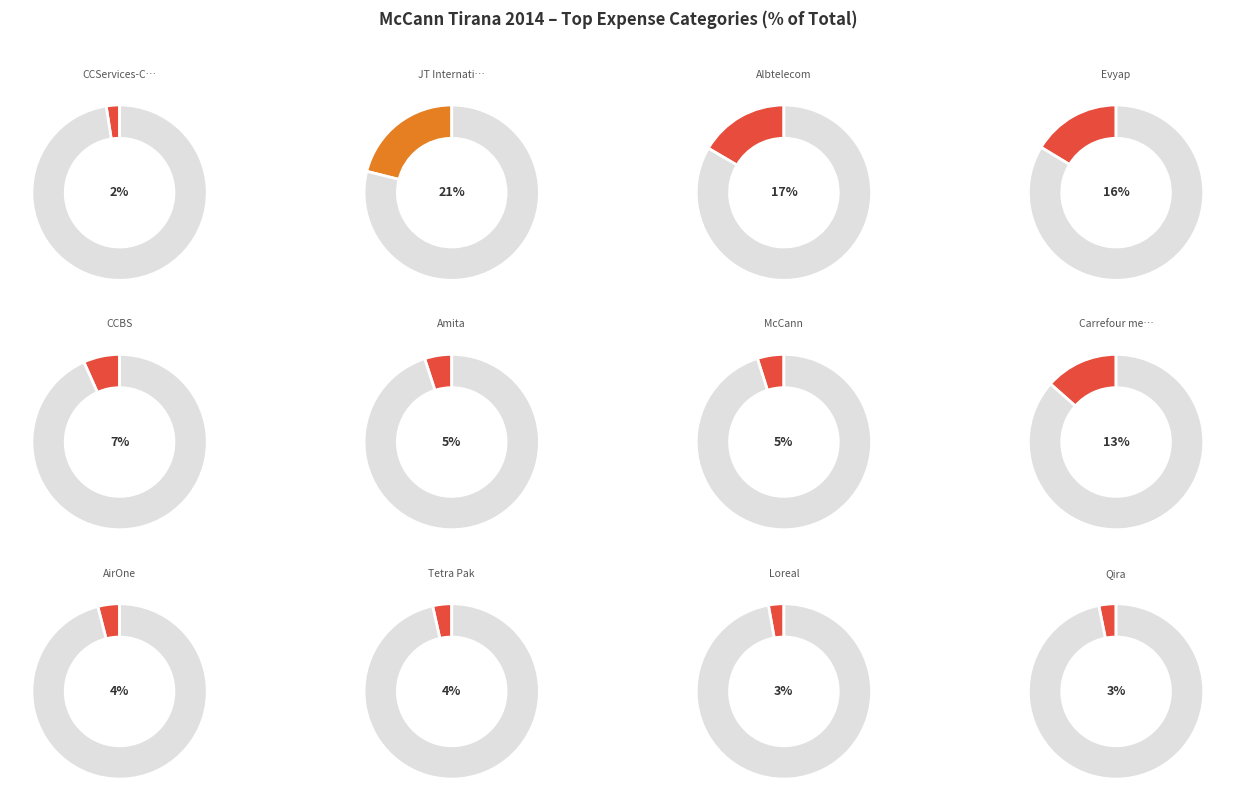

Count the number of slices in the pie.

12